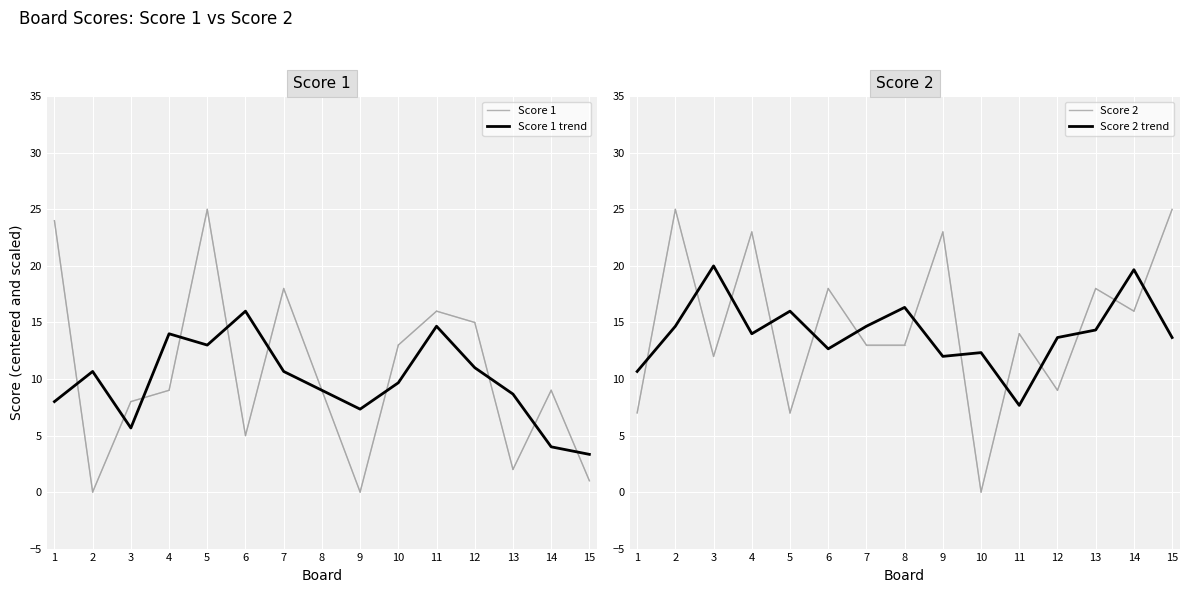

The Score 2 series shows 7.0 at 1. True or false?

True